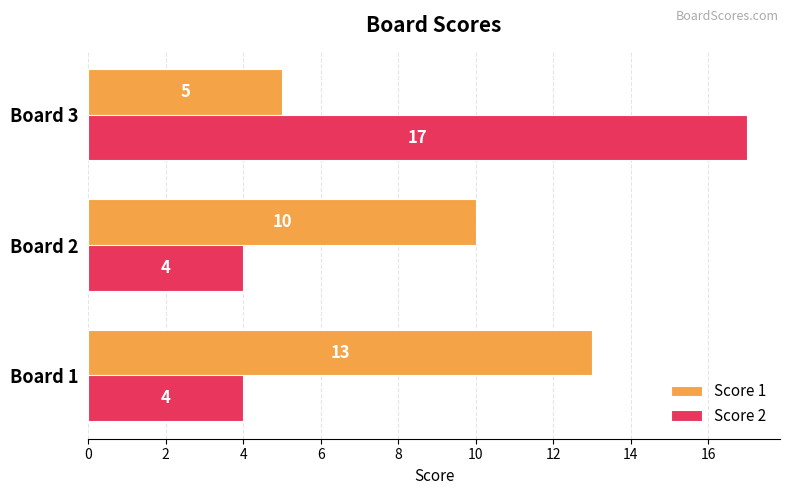

Between Board 1 and Board 3, which series saw the biggest shift?

Score 2